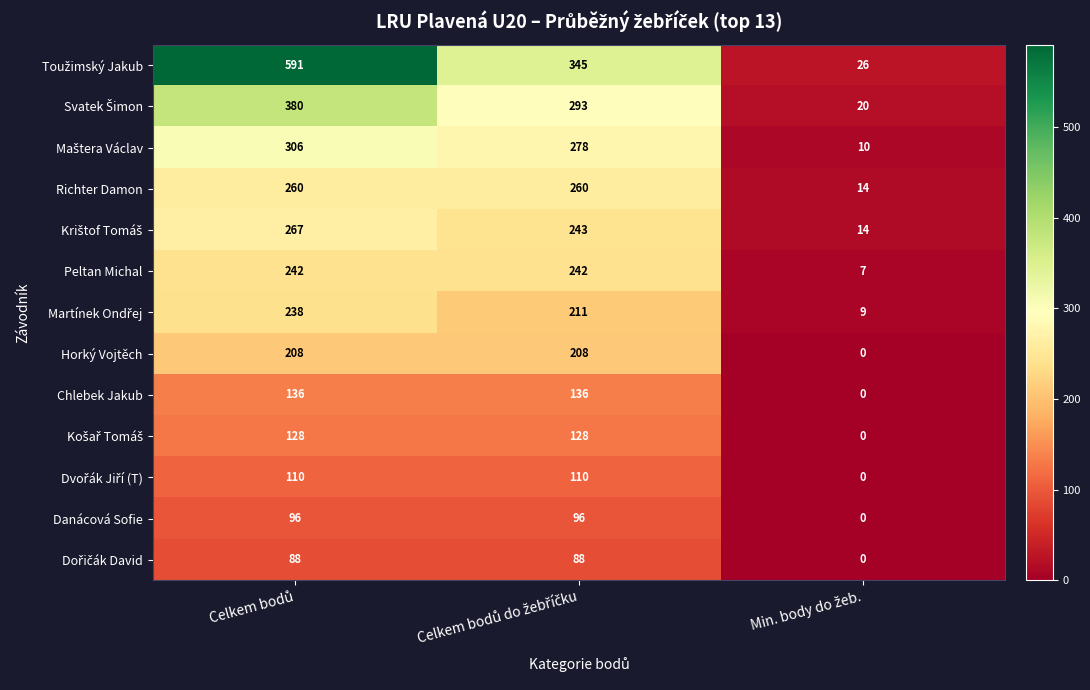

What is the difference between the maximum and minimum values in the Horký Vojtěch series?

208